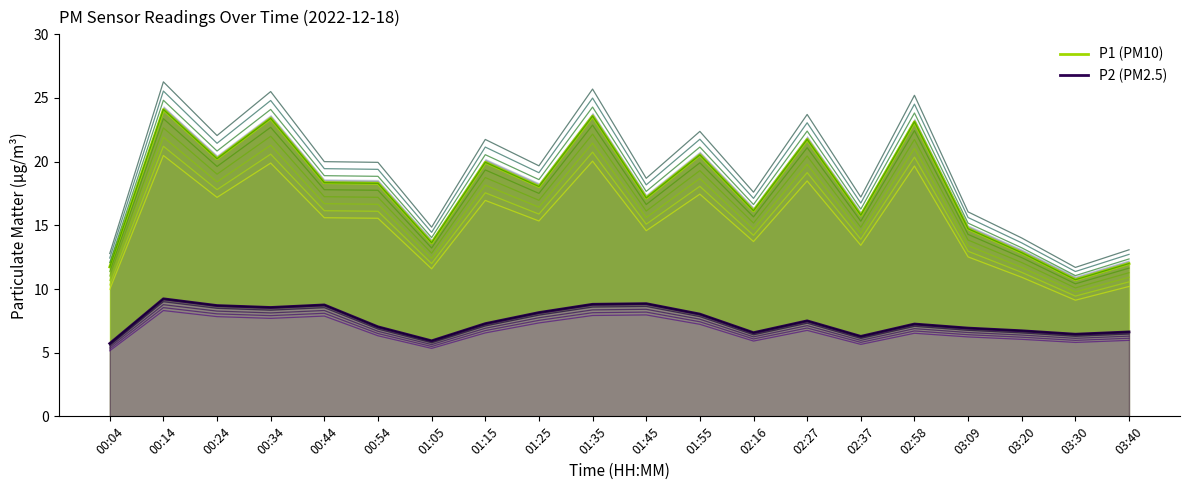

What position from the left is 01:55?

12